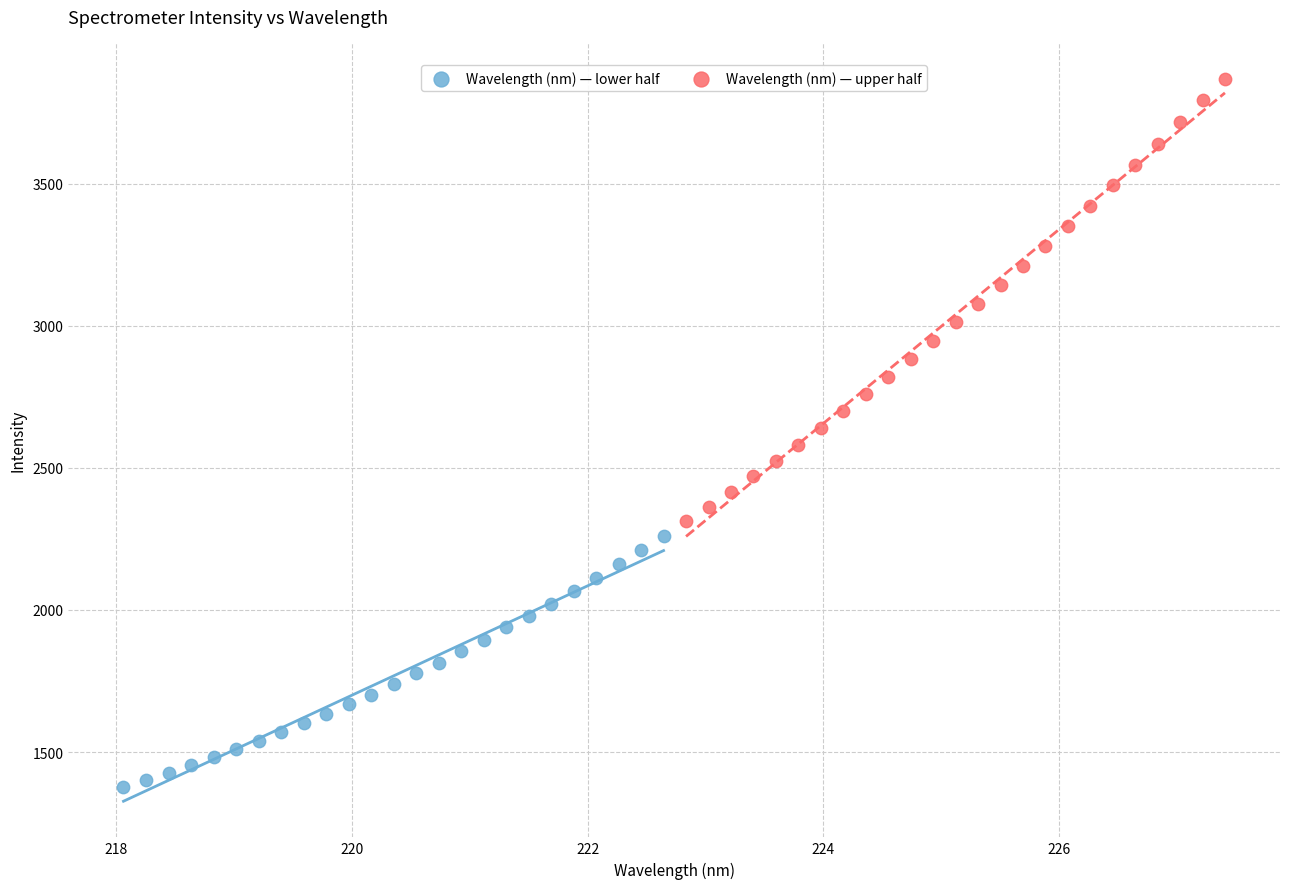

Which series contains the highest Y value?

Wavelength (nm) — upper half